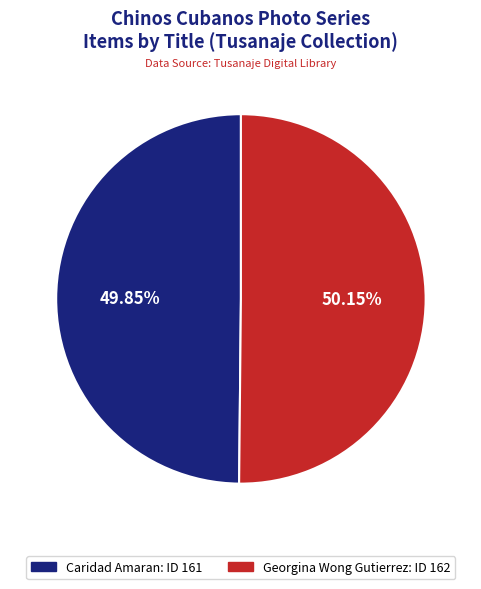

What is the total percentage of Caridad Amaran and Georgina Wong Gutierrez?

100.0%